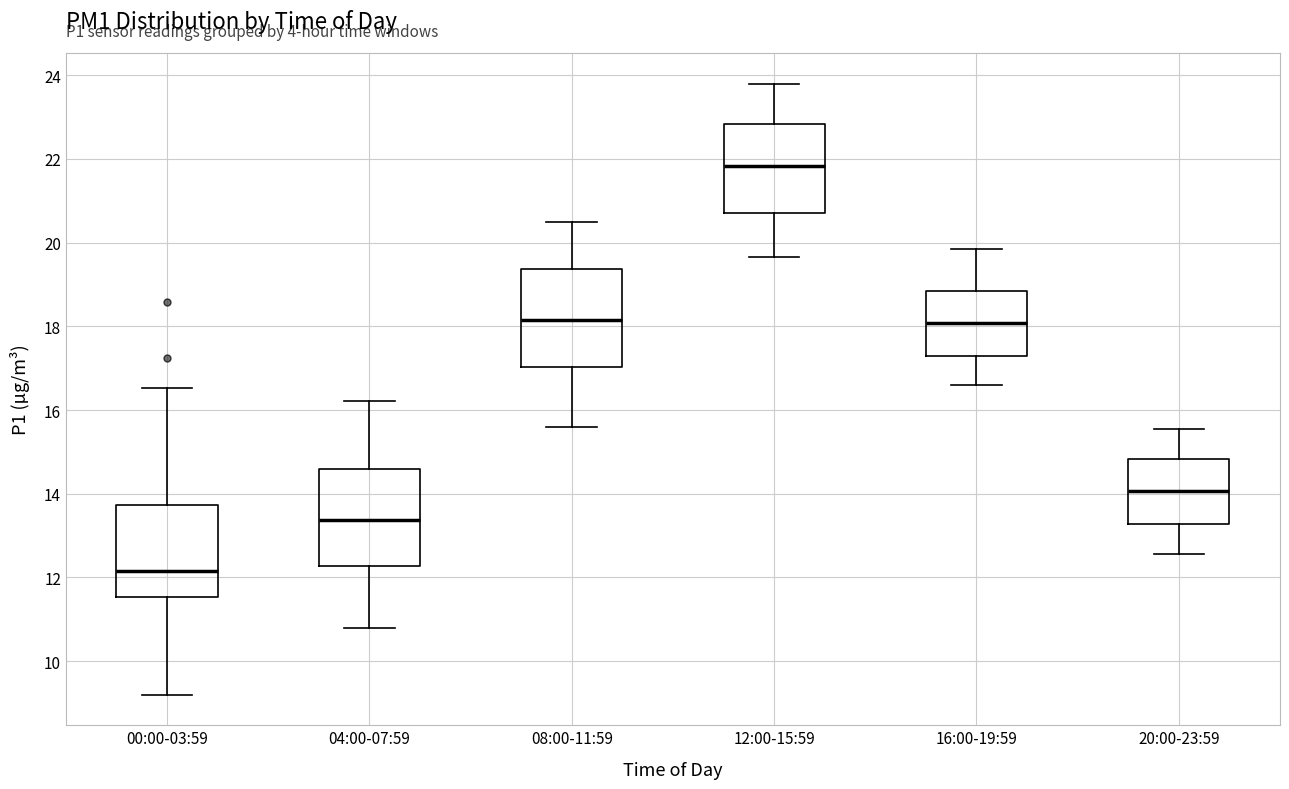

Which box has the highest median line?

12:00-15:59